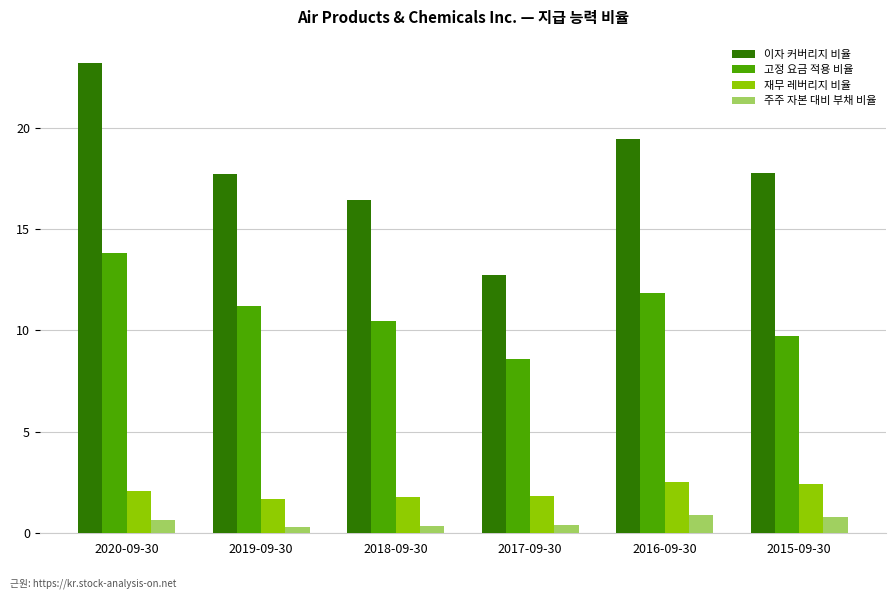

What is the difference between the maximum and minimum values in the 주주 자본 대비 부채 비율 series?

0.6